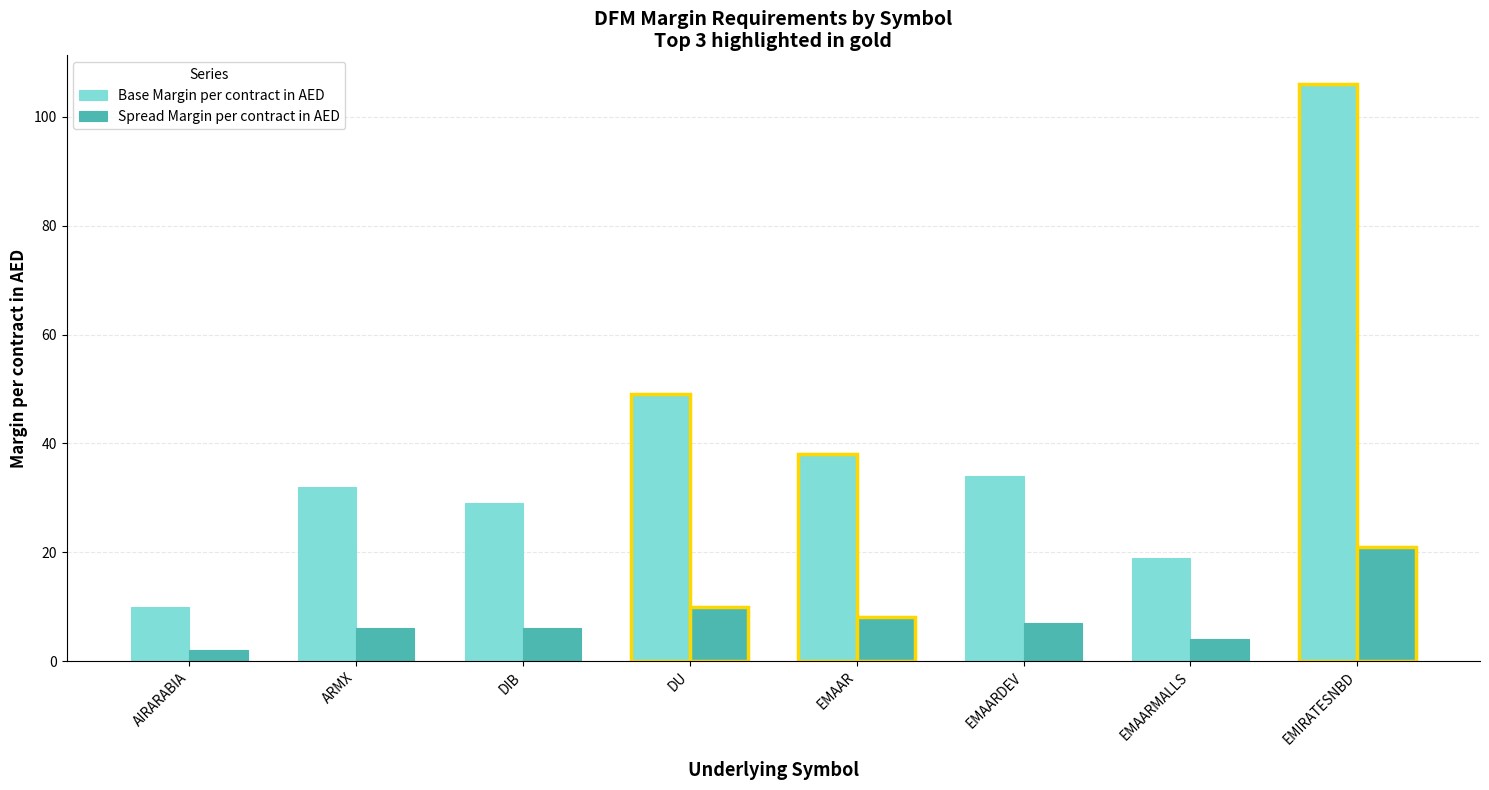

Is the value of Base Margin per contract in AED at DU greater than the value of Spread Margin per contract in AED at ARMX?

Yes